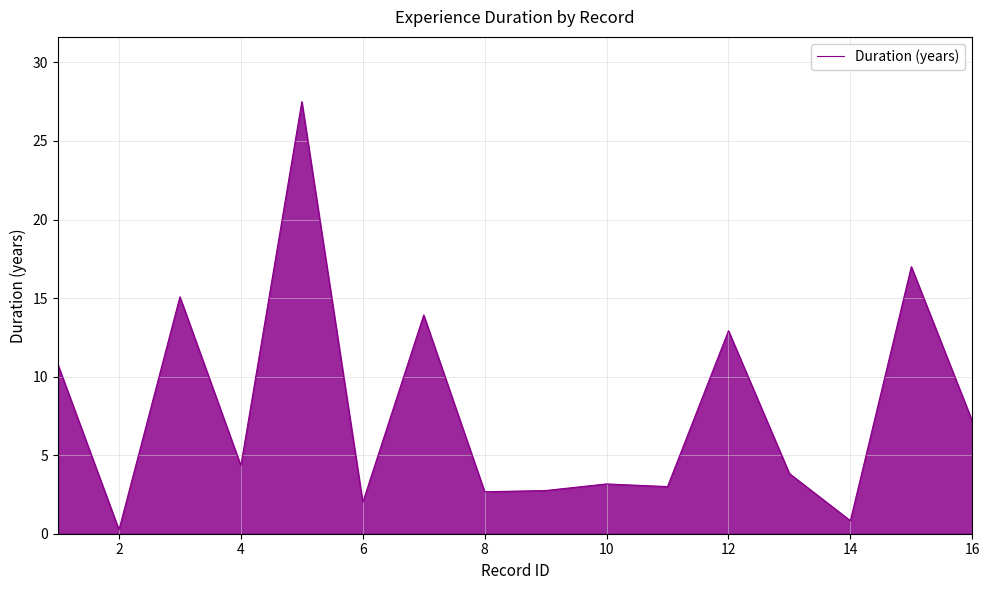

How many series are shown in this chart?

1